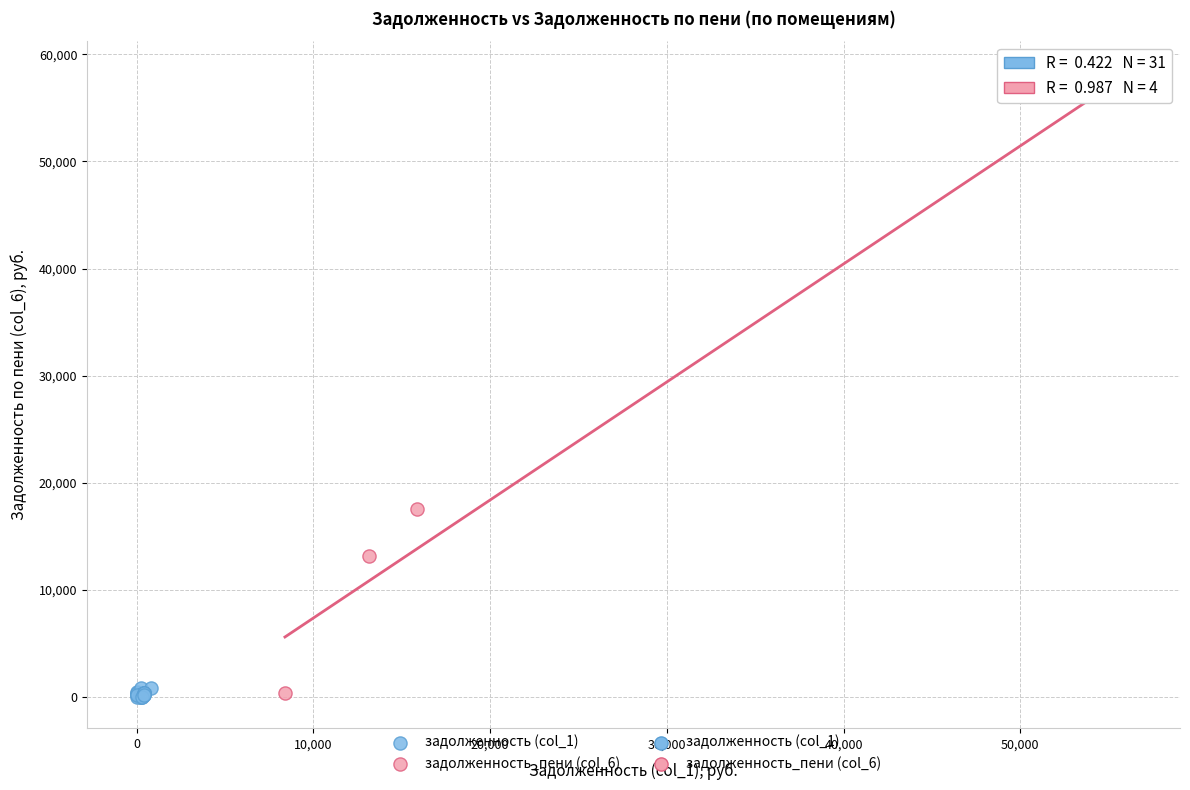

Which series has the largest Y range (max minus min)?

задолженность_пени (col_6)